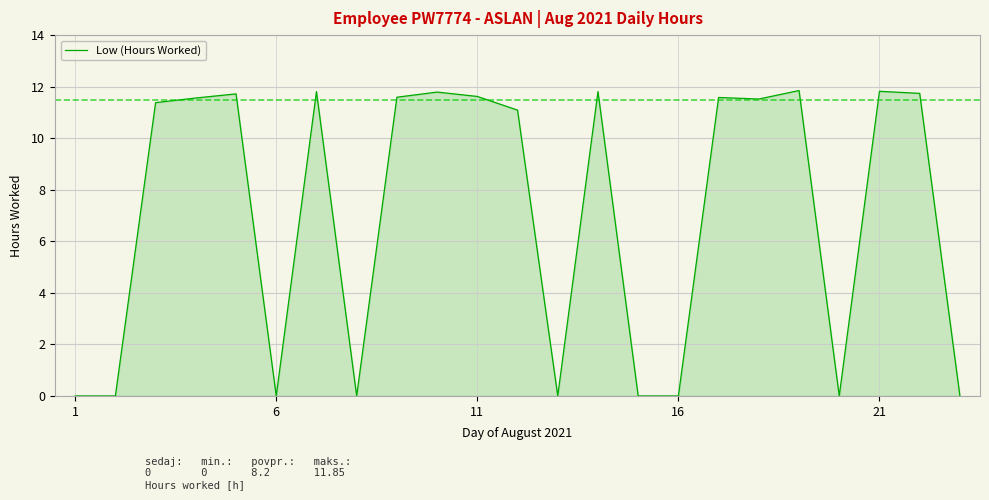

Is this an area chart (filled region under the line)?

Yes